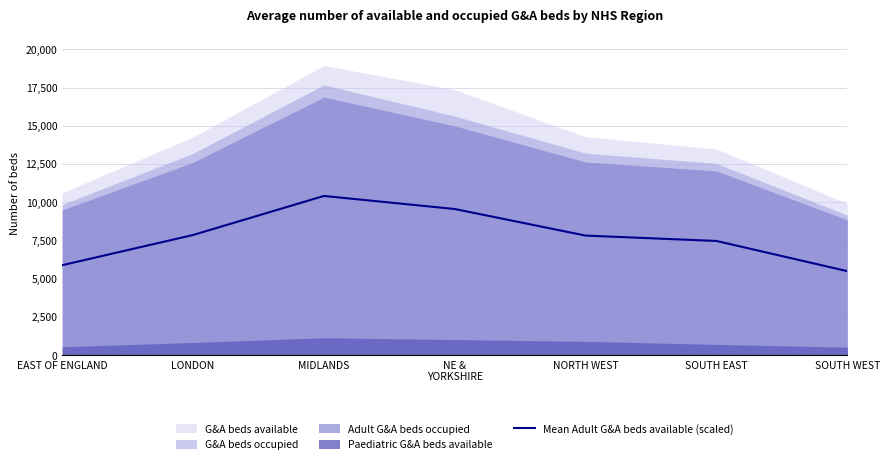

True or false: the data has more than 0 interior local peaks.

True